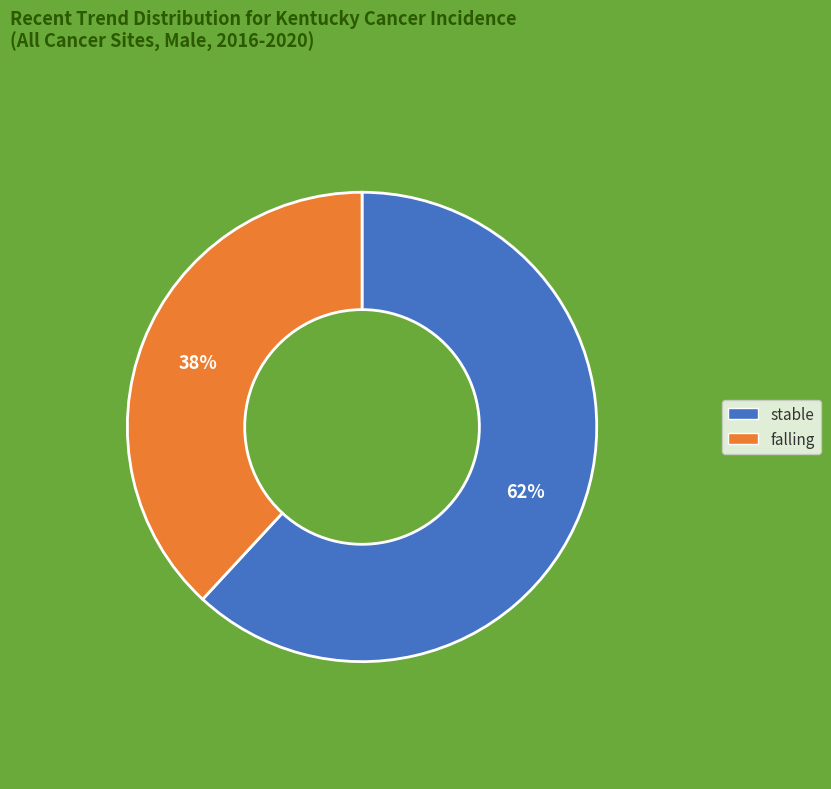

To the nearest percent, what is the difference between the largest and smallest slice percentages?

24%